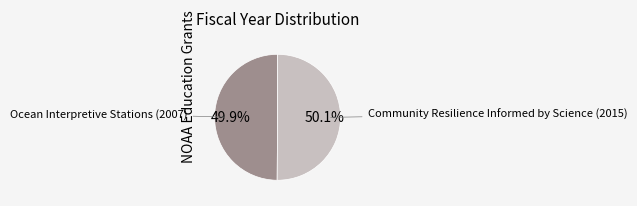

What percentage is NOT represented by Community Resilience Informed by Science (2015)?

49.9%